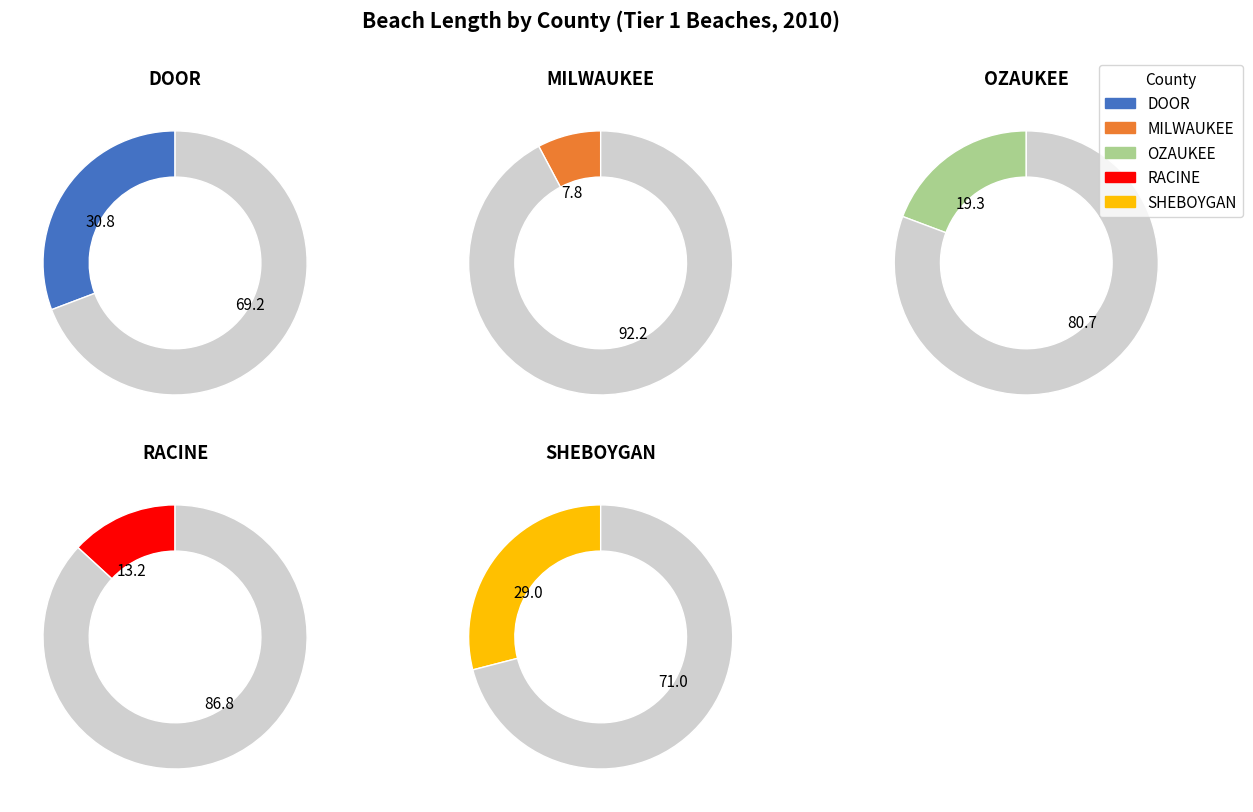

Do MILWAUKEE and DOOR together represent more than half of the pie?

No